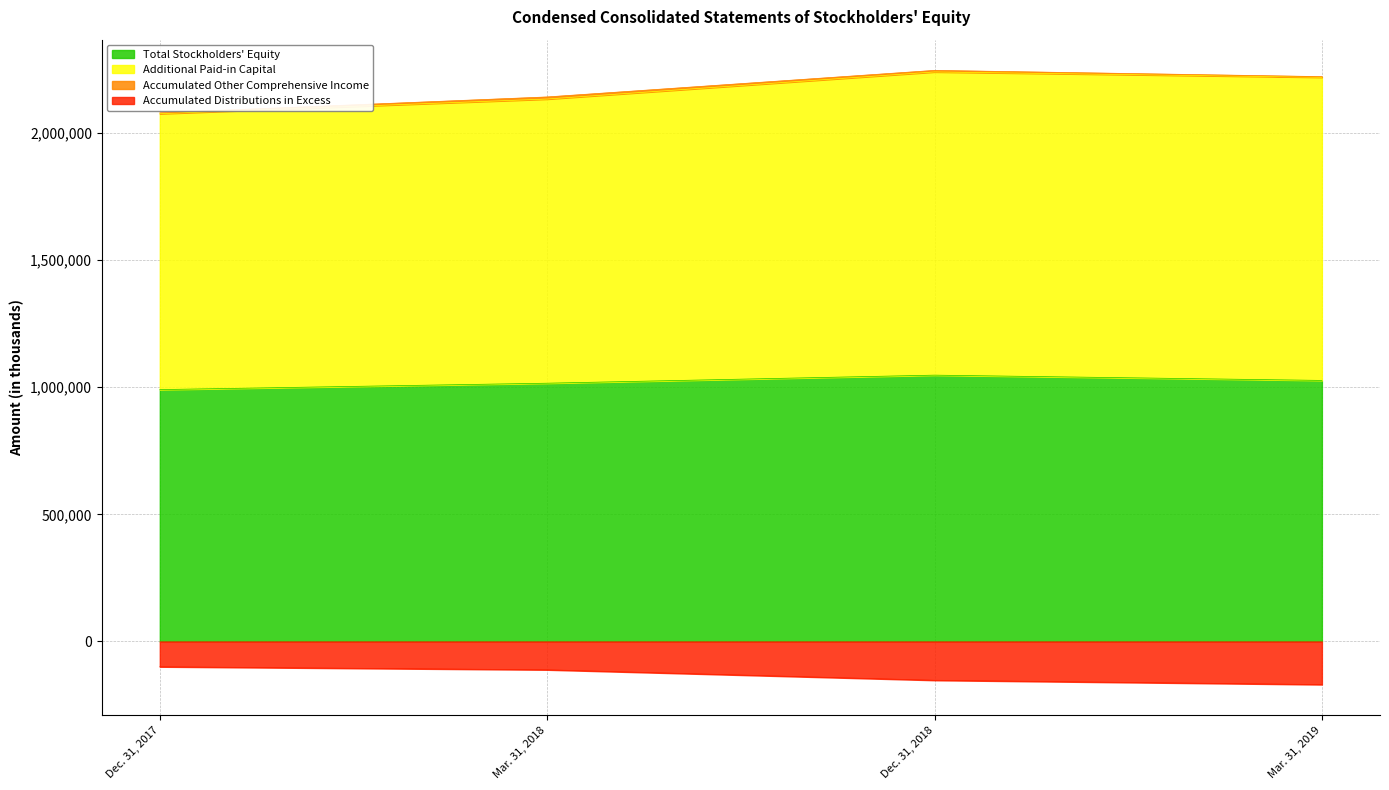

List the labels in order of Accumulated Distributions in Excess value, smallest first.

Mar. 31, 2019, Dec. 31, 2018, Mar. 31, 2018, Dec. 31, 2017